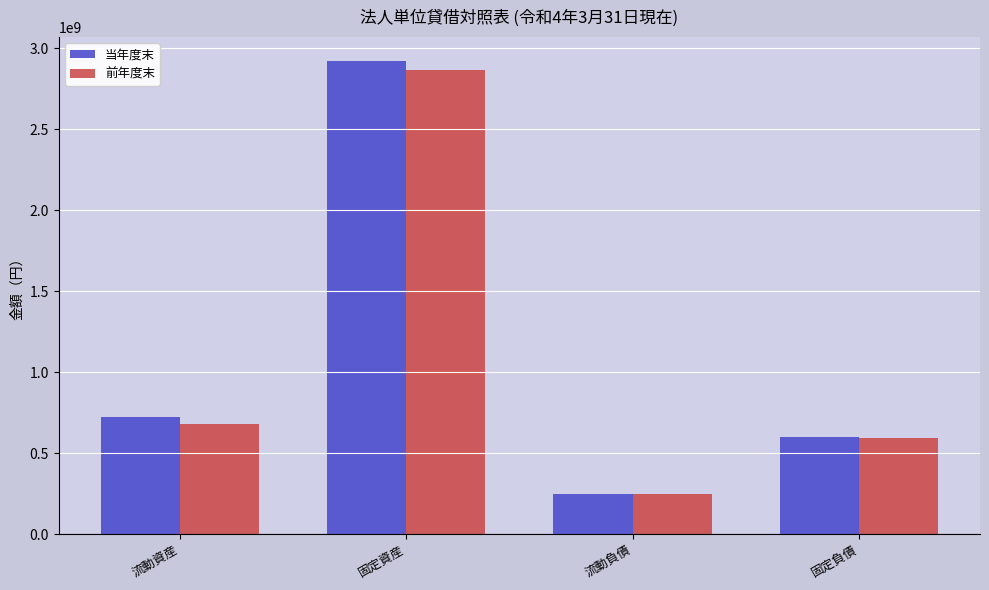

Where is 前年度末 nearest to the value 1555970295?

流動資産